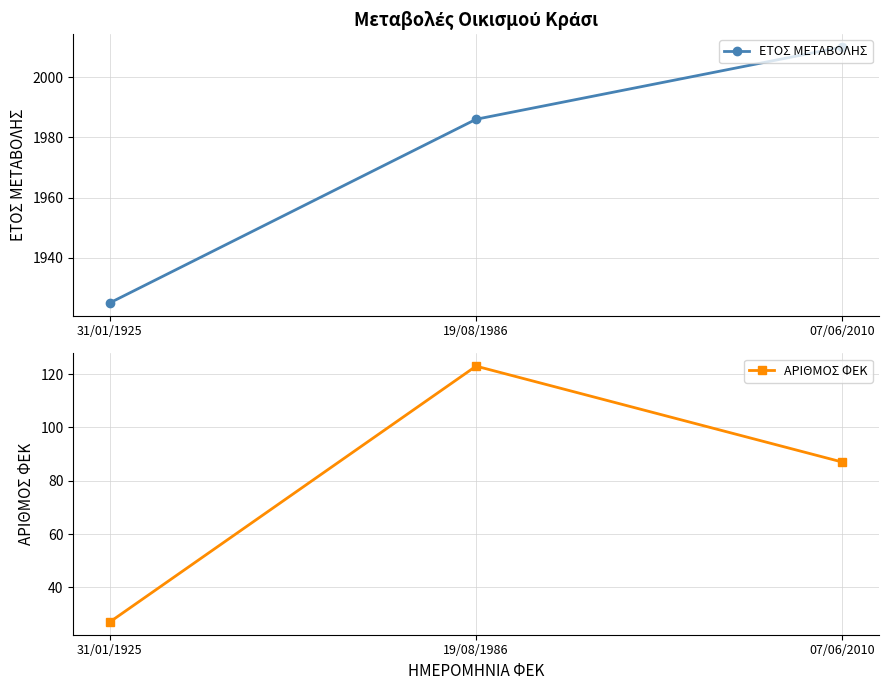

How many values in the ΕΤΟΣ ΜΕΤΑΒΟΛΗΣ series are below 1986?

1